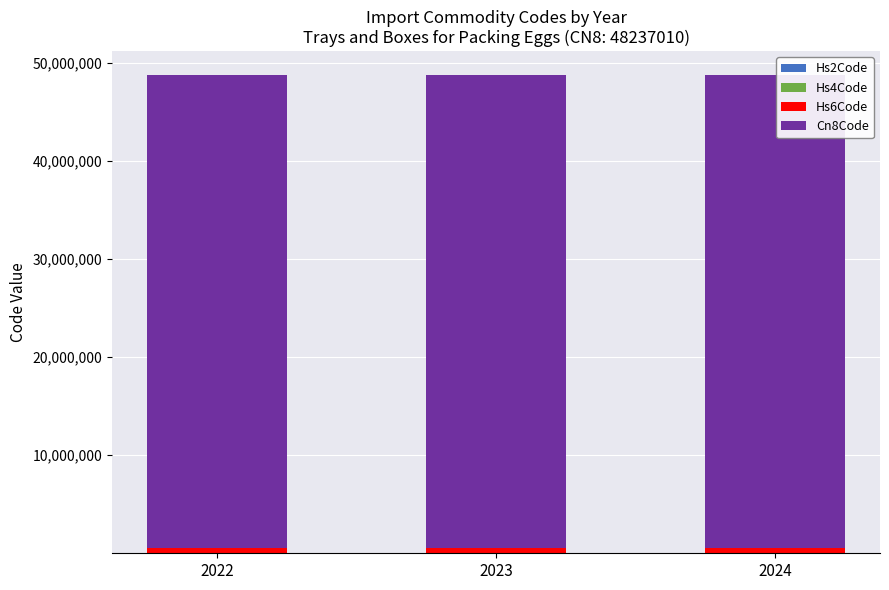

What is the sum of all Hs4Code values?

14469